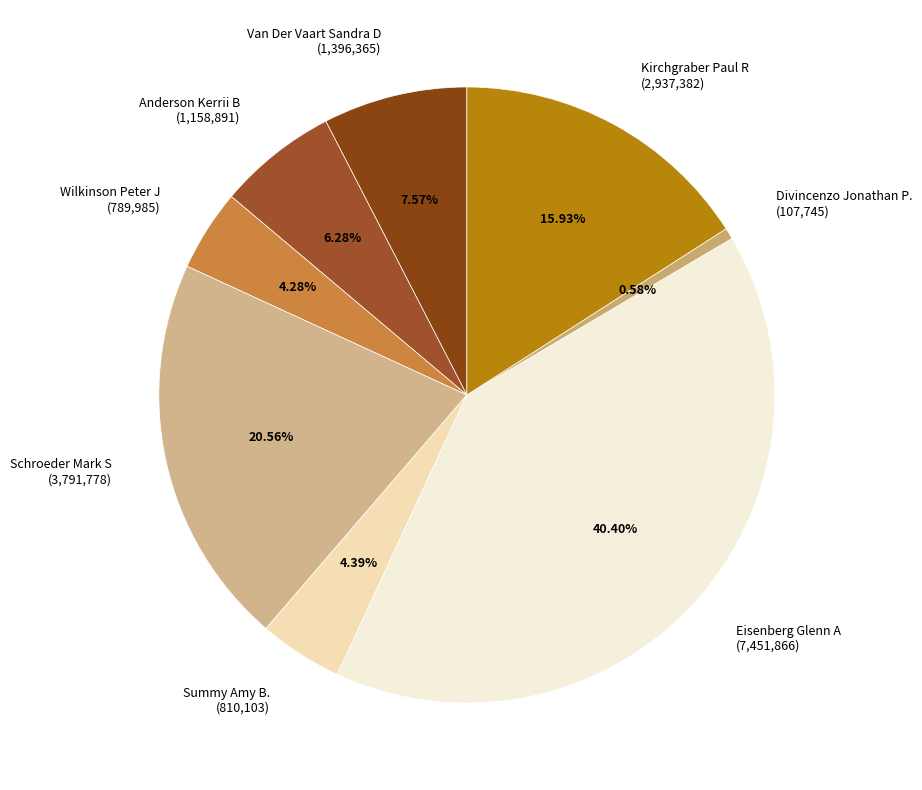

How many segments does this pie chart have?

8